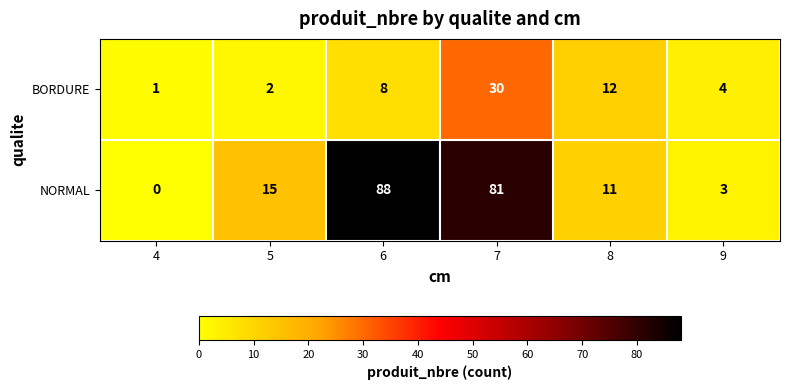

Count the number of data series in this chart.

2